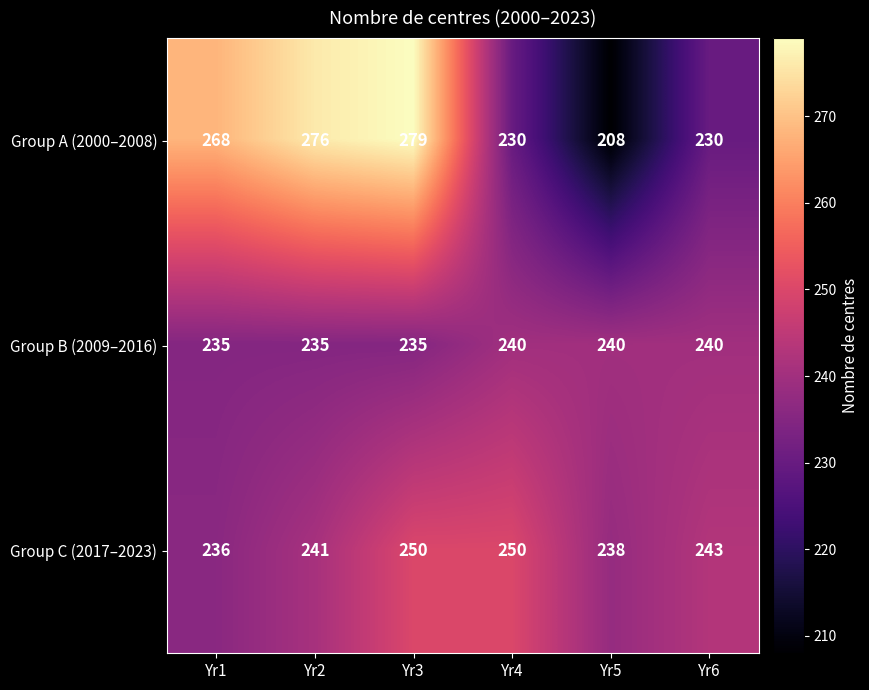

True or false: Group B (2009–2016) has a value of 68 at Yr6.

False